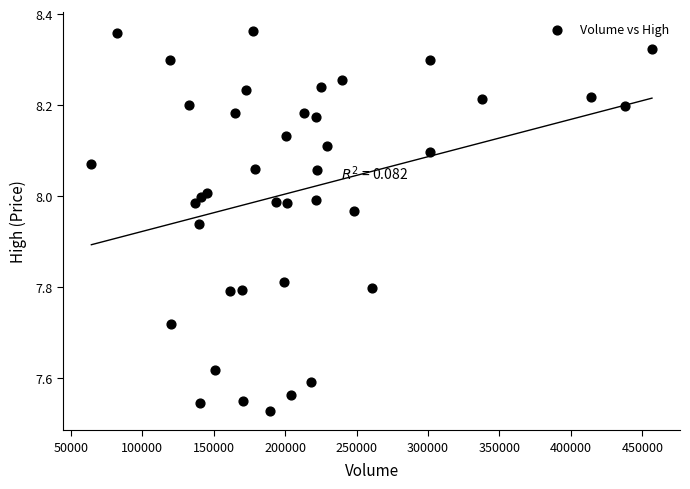

What is the range of X values (max minus min)?

392400.0